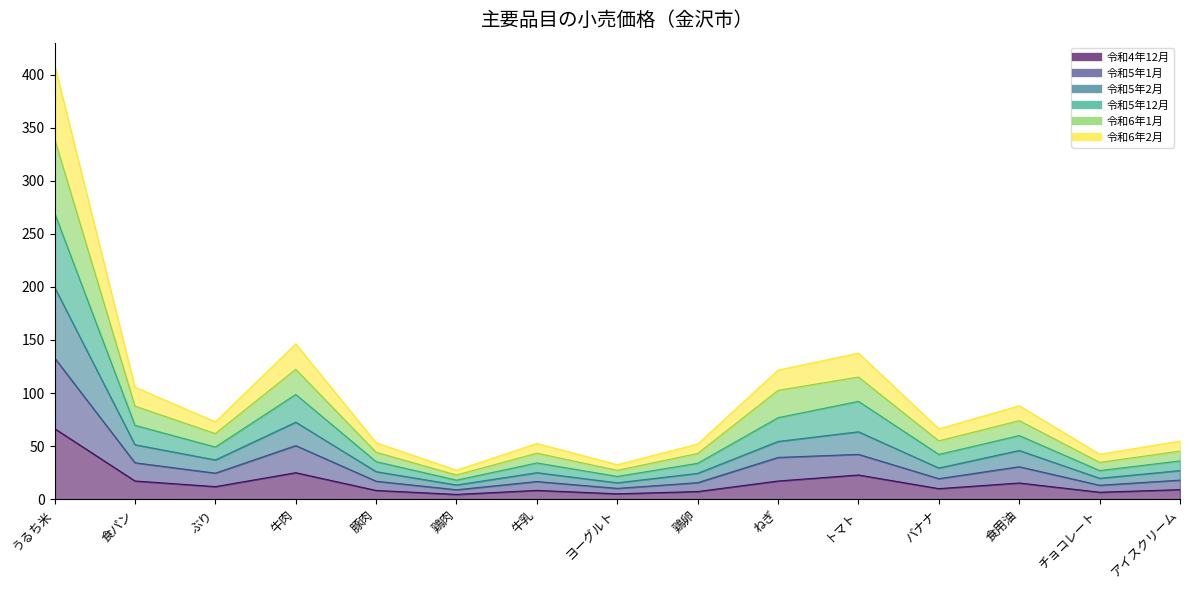

Where is the first local maximum for 令和6年1月?

牛肉